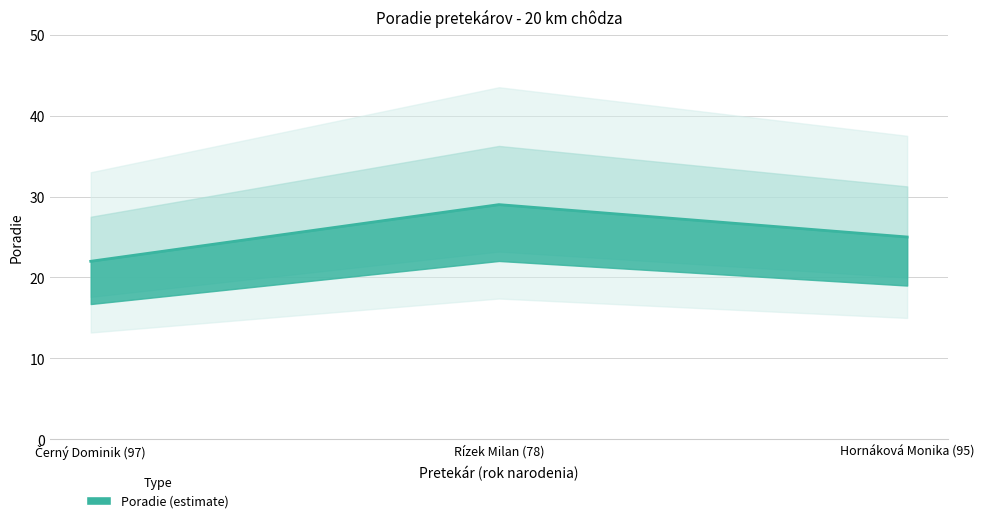

What is the minimum value shown in the chart?

22